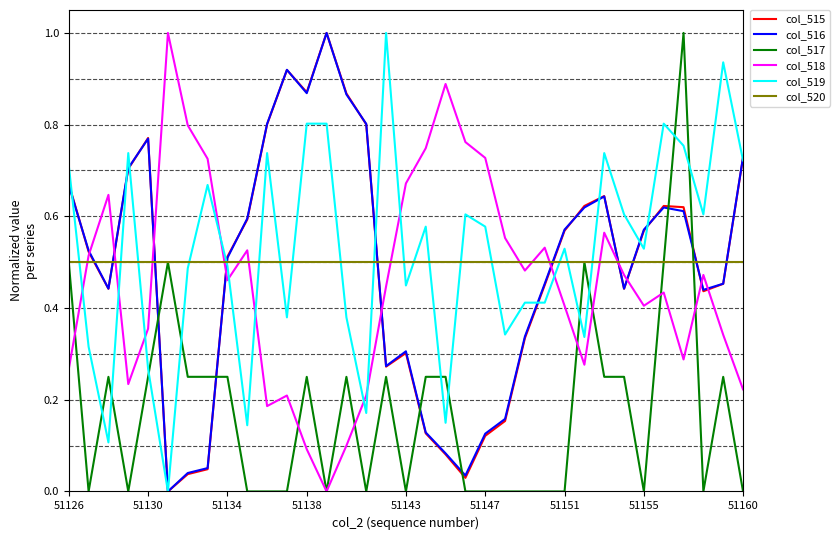

True or false: col_517 and col_516 cross at least once.

True